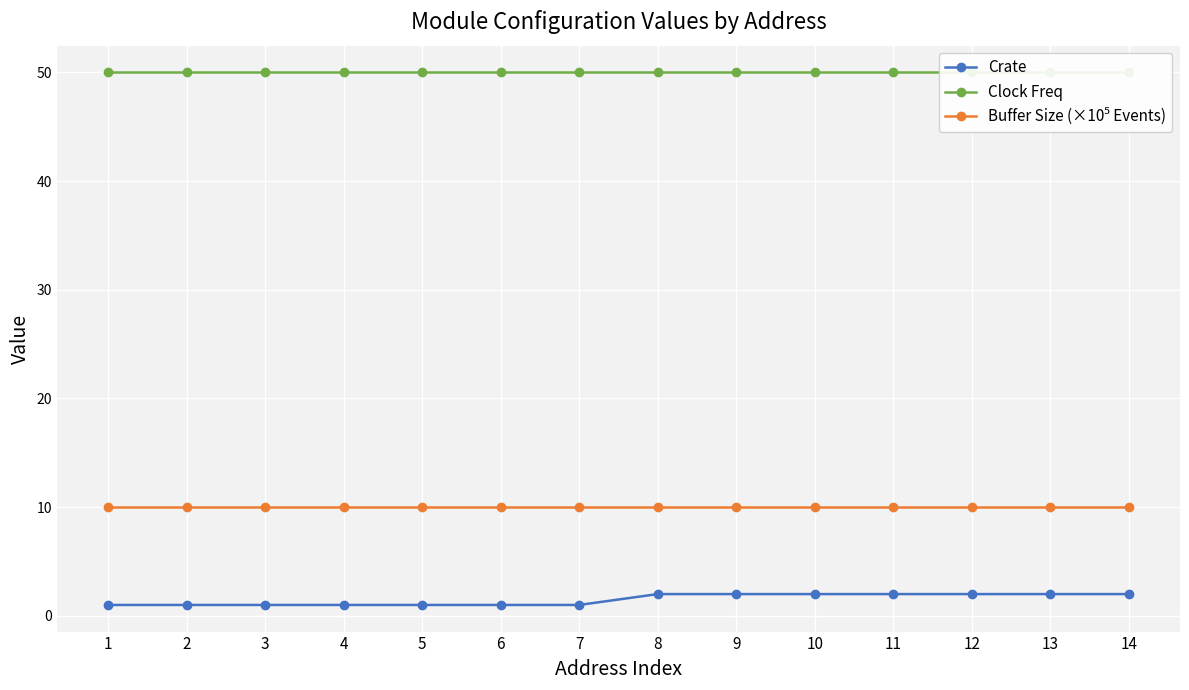

True or false: Crate and Buffer Size (×10⁵ Events) cross at least once.

False